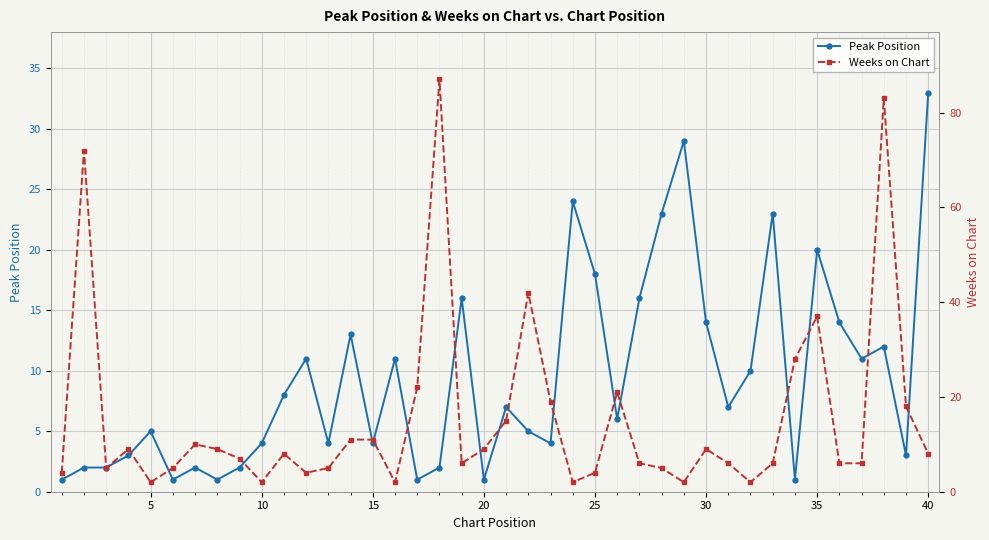

What is the maximum value for Peak Position?

33